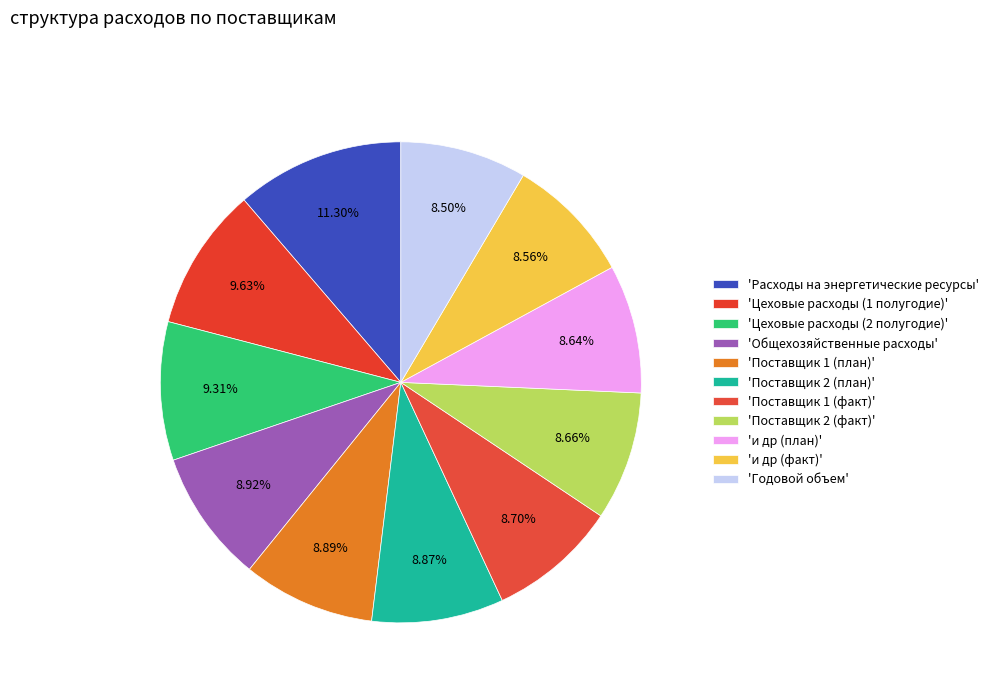

Rank the categories by value from lowest to highest.

Годовой объем, и др (факт), и др (план), Поставщик 2 (факт), Поставщик 1 (факт), Поставщик 2 (план), Поставщик 1 (план), Общехозяйственные расходы, Цеховые расходы (2 полугодие), Цеховые расходы (1 полугодие), Расходы на энергетические ресурсы